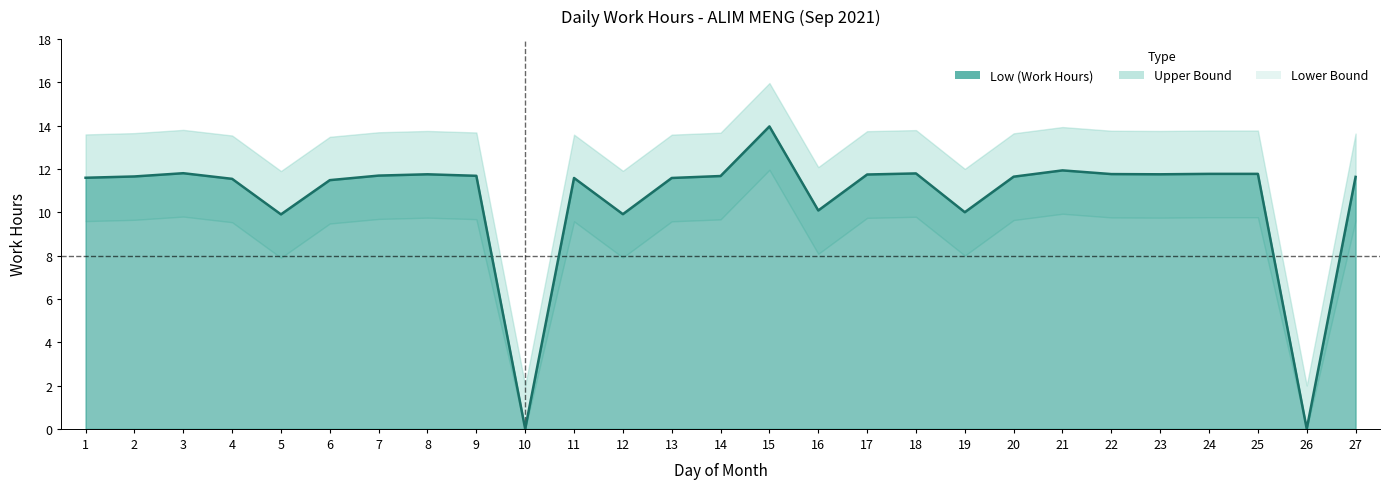

Where is Lower Bound nearest to the value 5?

5